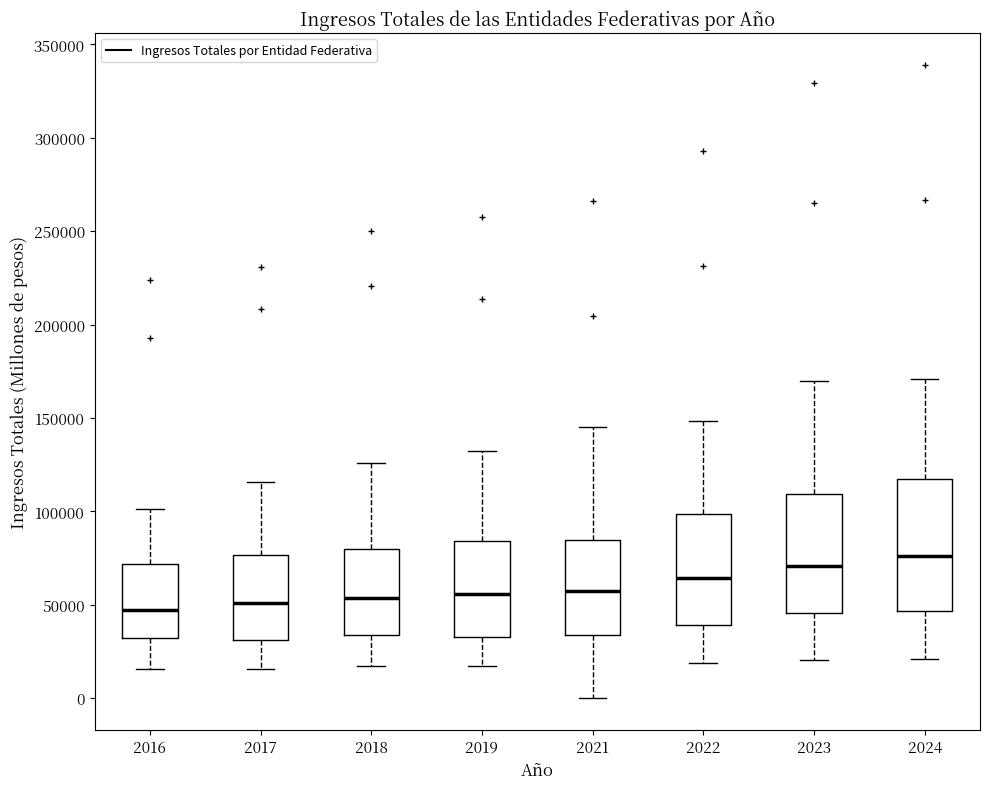

Which box is the tallest, from its lower edge to its upper edge?

2024